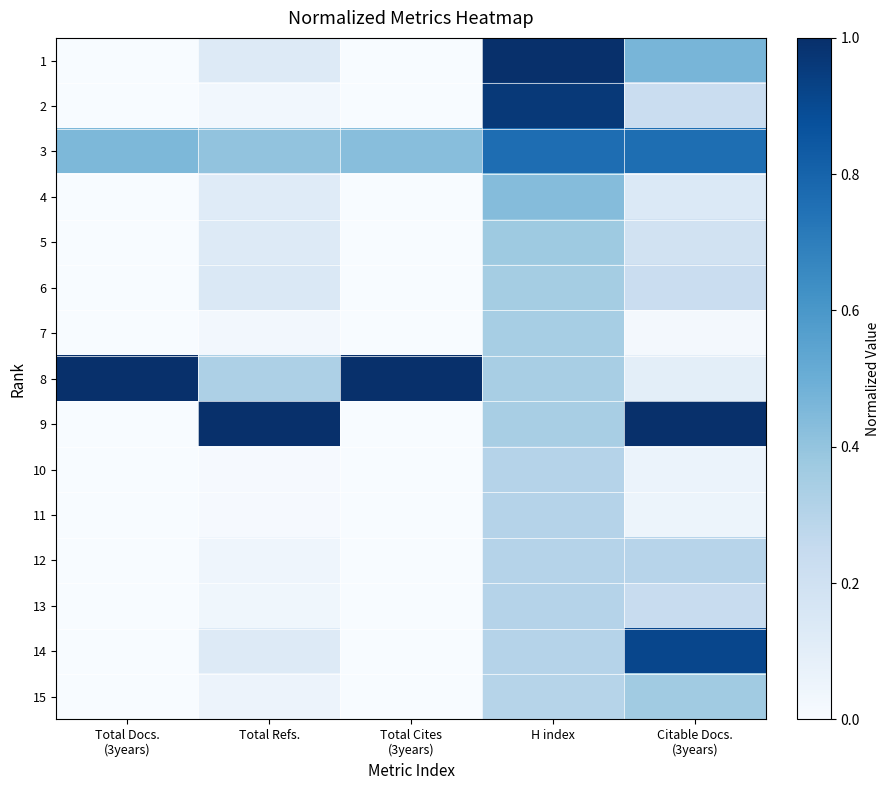

Reading right to left, list all the values displayed in this chart.

1: Citable Docs.
(3years)=0.5	H index=1.0	Total Cites
(3years)=0.0	Total Refs.=0.1	Total Docs.
(3years)=0.0
2: Citable Docs.
(3years)=0.2	H index=1.0	Total Cites
(3years)=0.0	Total Refs.=0.0	Total Docs.
(3years)=0.0
3: Citable Docs.
(3years)=0.8	H index=0.8	Total Cites
(3years)=0.4	Total Refs.=0.4	Total Docs.
(3years)=0.5
4: Citable Docs.
(3years)=0.1	H index=0.4	Total Cites
(3years)=0.0	Total Refs.=0.1	Total Docs.
(3years)=0.0
5: Citable Docs.
(3years)=0.2	H index=0.4	Total Cites
(3years)=0.0	Total Refs.=0.1	Total Docs.
(3years)=0.0
6: Citable Docs.
(3years)=0.2	H index=0.4	Total Cites
(3years)=0.0	Total Refs.=0.1	Total Docs.
(3years)=0.0
7: Citable Docs.
(3years)=0.0	H index=0.3	Total Cites
(3years)=0.0	Total Refs.=0.0	Total Docs.
(3years)=0.0
8: Citable Docs.
(3years)=0.1	H index=0.3	Total Cites
(3years)=1.0	Total Refs.=0.3	Total Docs.
(3years)=1.0
9: Citable Docs.
(3years)=1.0	H index=0.3	Total Cites
(3years)=0.0	Total Refs.=1.0	Total Docs.
(3years)=0.0
10: Citable Docs.
(3years)=0.1	H index=0.3	Total Cites
(3years)=0.0	Total Refs.=0.0	Total Docs.
(3years)=0.0
11: Citable Docs.
(3years)=0.1	H index=0.3	Total Cites
(3years)=0.0	Total Refs.=0.0	Total Docs.
(3years)=0.0
12: Citable Docs.
(3years)=0.3	H index=0.3	Total Cites
(3years)=0.0	Total Refs.=0.0	Total Docs.
(3years)=0.0
13: Citable Docs.
(3years)=0.2	H index=0.3	Total Cites
(3years)=0.0	Total Refs.=0.0	Total Docs.
(3years)=0.0
14: Citable Docs.
(3years)=0.9	H index=0.3	Total Cites
(3years)=0.0	Total Refs.=0.1	Total Docs.
(3years)=0.0
15: Citable Docs.
(3years)=0.4	H index=0.3	Total Cites
(3years)=0.0	Total Refs.=0.1	Total Docs.
(3years)=0.0